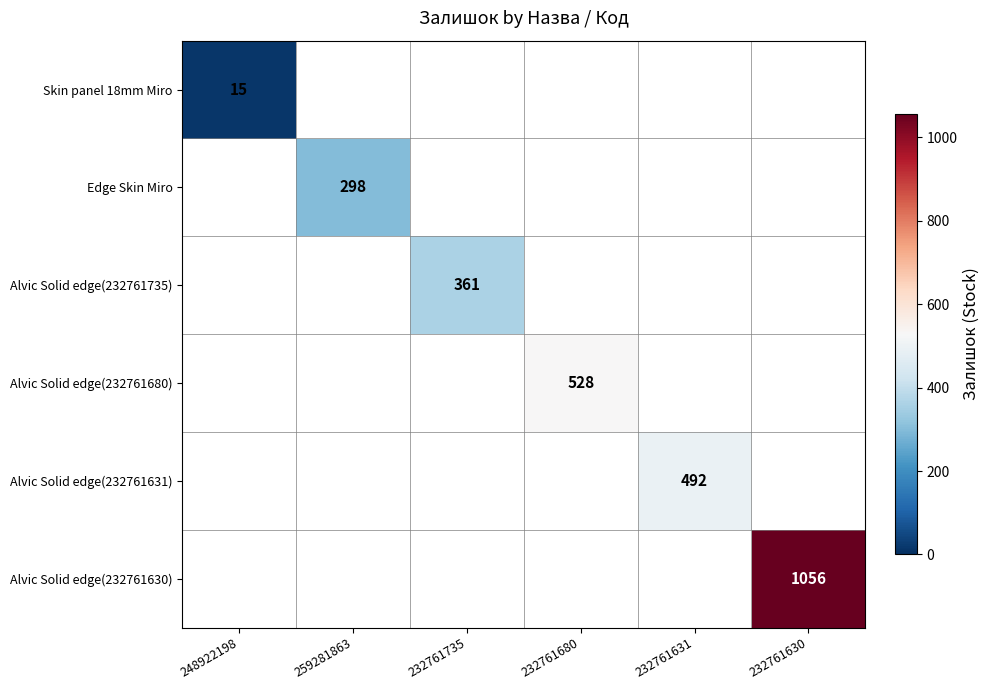

True or false: Alvic Solid edge(232761680) has a value of 528 at 232761680.

True